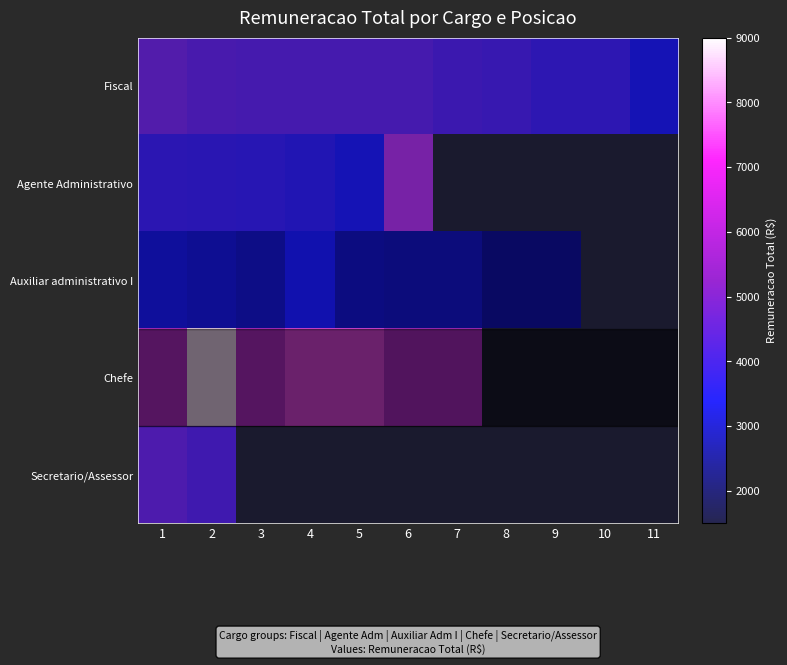

Between 4 and 11, which series saw the biggest shift?

Fiscal